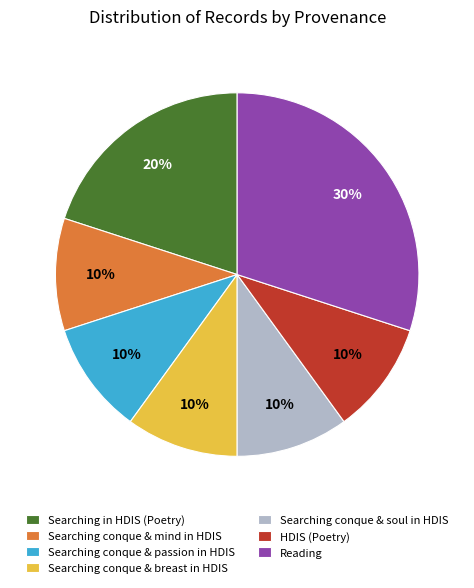

Which category has the biggest portion of the pie?

Reading